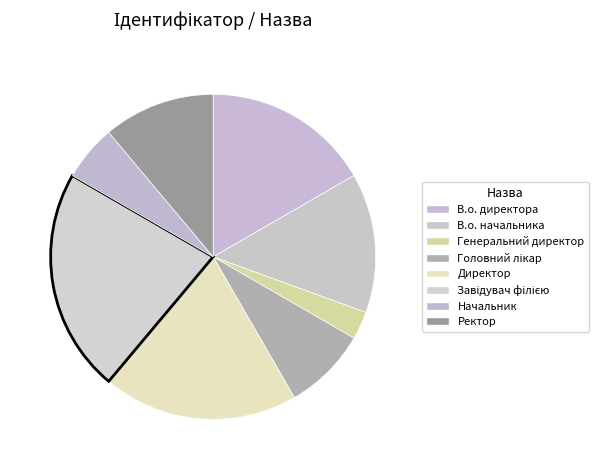

How many slices are in this pie chart?

8